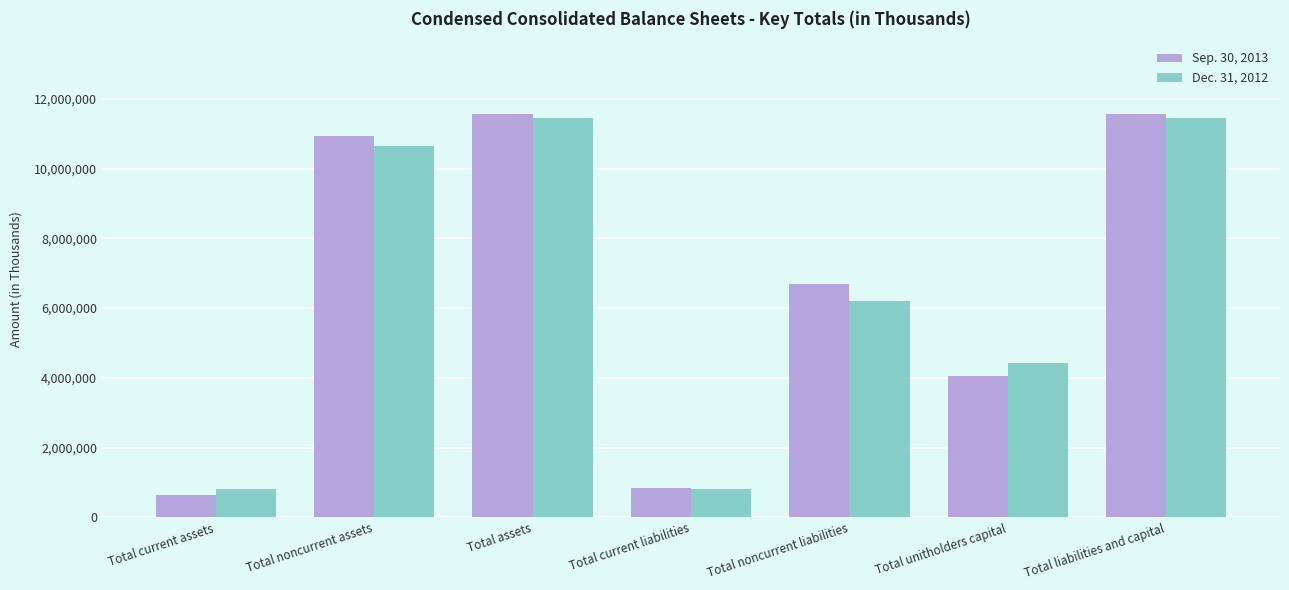

How many groups of bars are there?

7